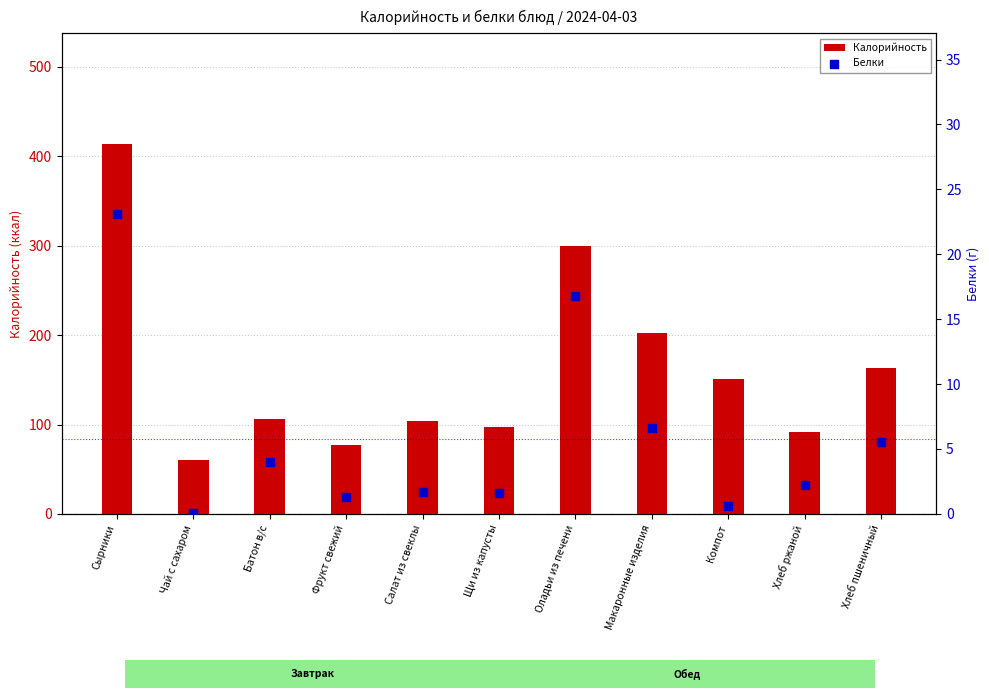

At which category is the sum across all series the highest?

Сырники